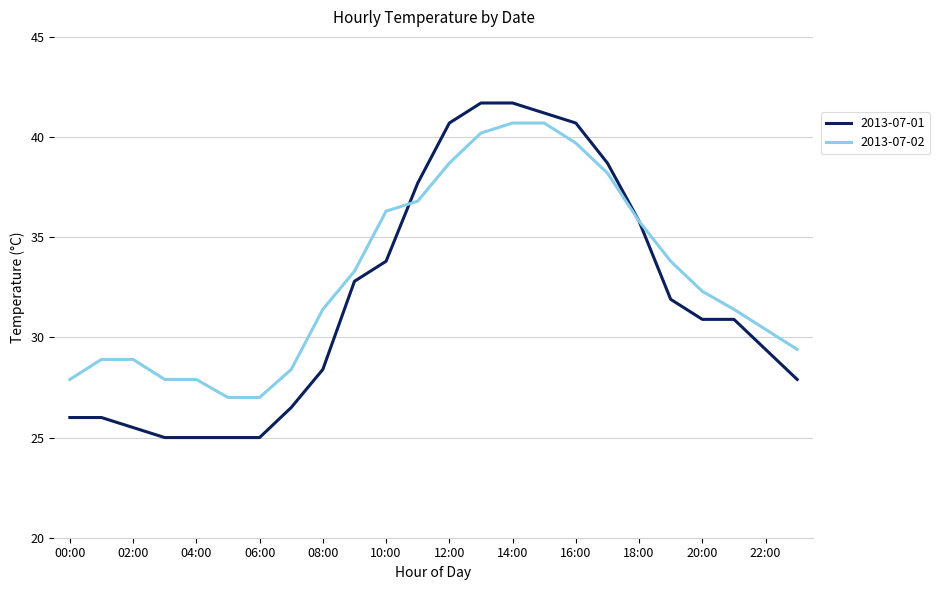

What are all the series names shown in the legend?

2013-07-01, 2013-07-02